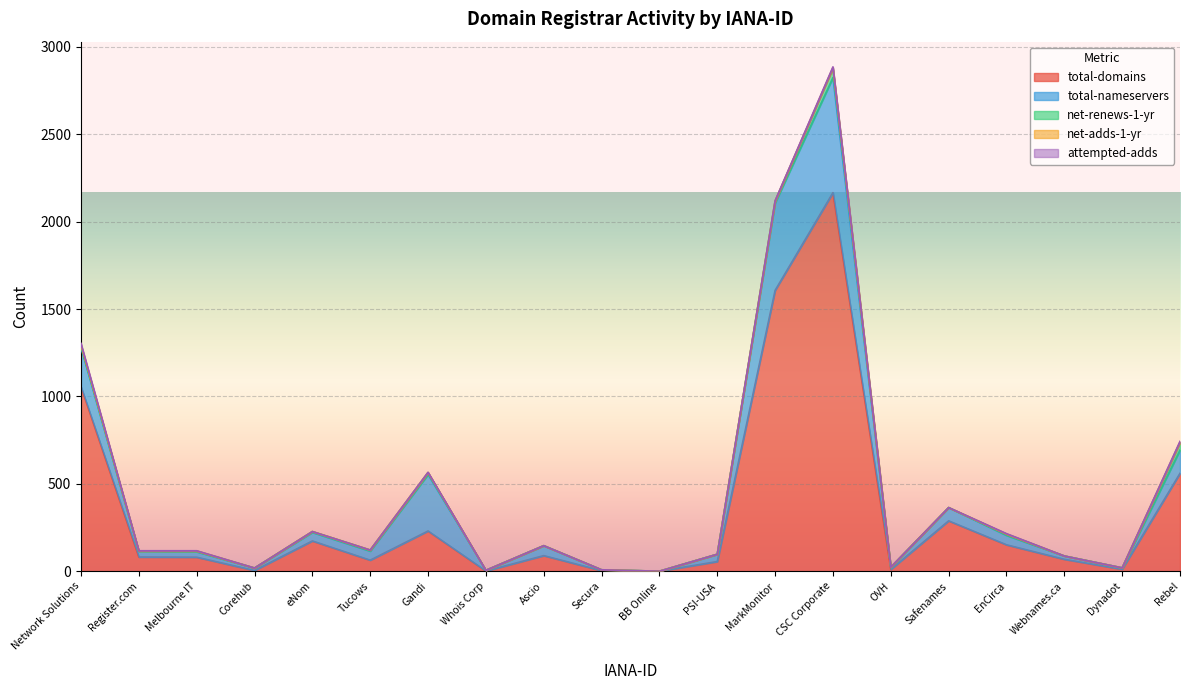

What are all the series names shown in the legend?

total-domains, total-nameservers, net-renews-1-yr, net-adds-1-yr, attempted-adds